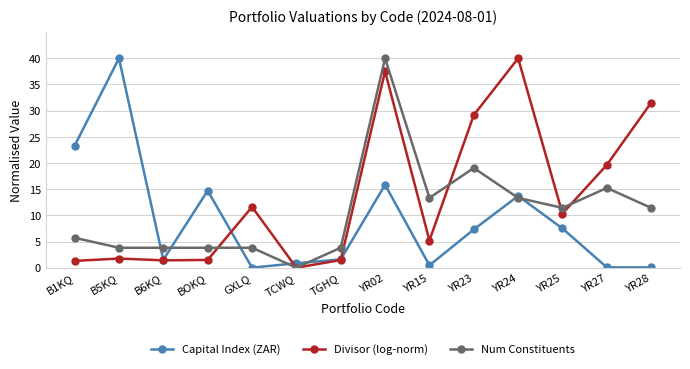

What is the maximum value for Capital Index (ZAR)?

40.0